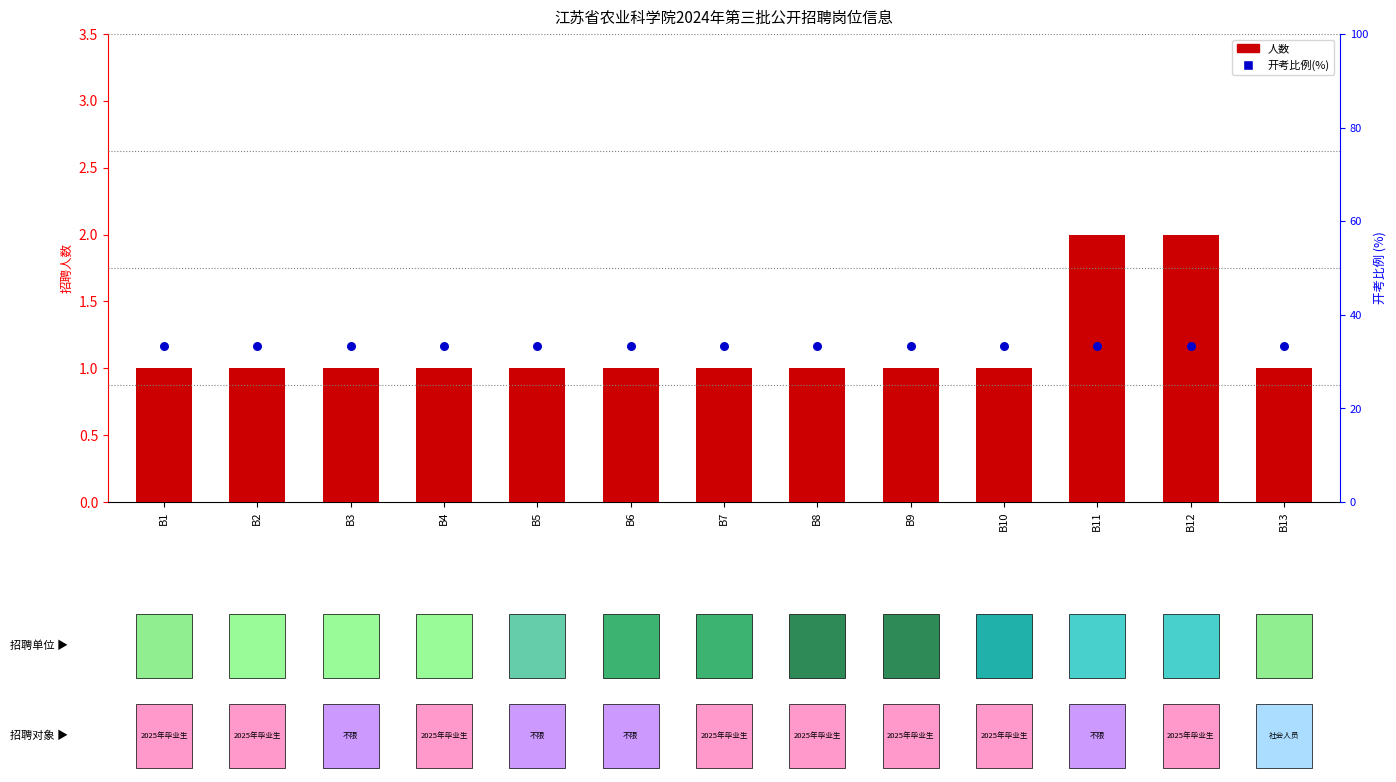

What are all the series names shown in the legend?

人数, 开考比例(%)